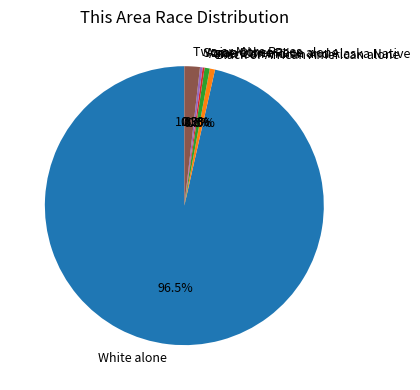

Which has a higher value, White alone or American Indian and Alaska Native?

White alone